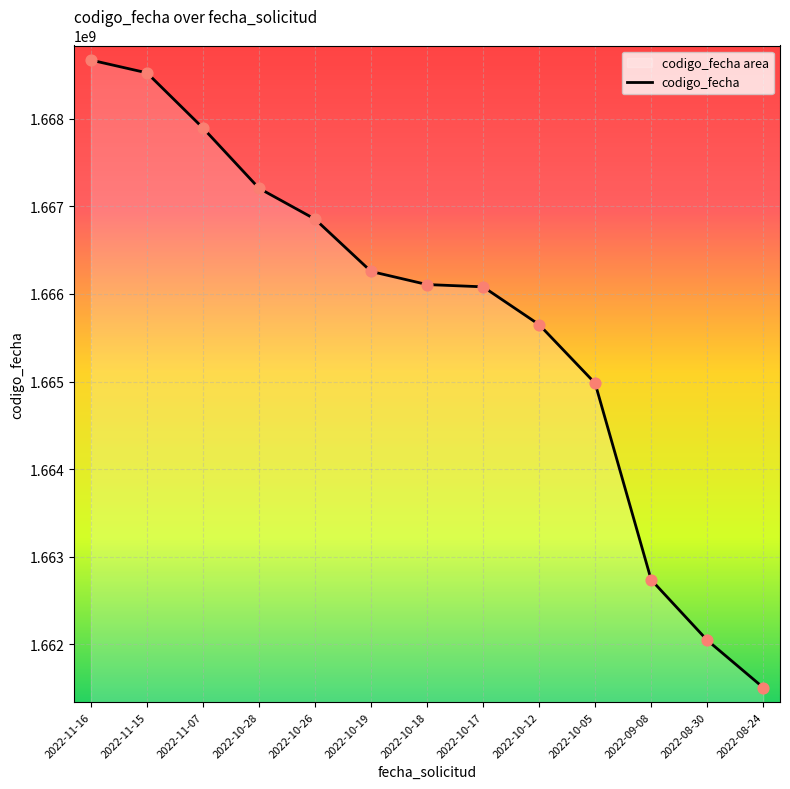

Approximately how many times larger is the value at 2022-10-28 compared to 2022-09-08?

1.0